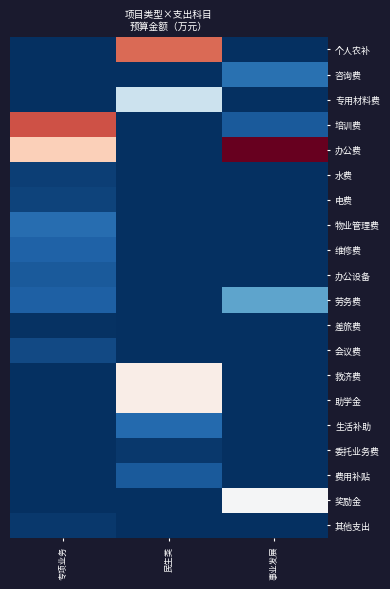

Between 事业发展 and 民生类, which is larger?

民生类